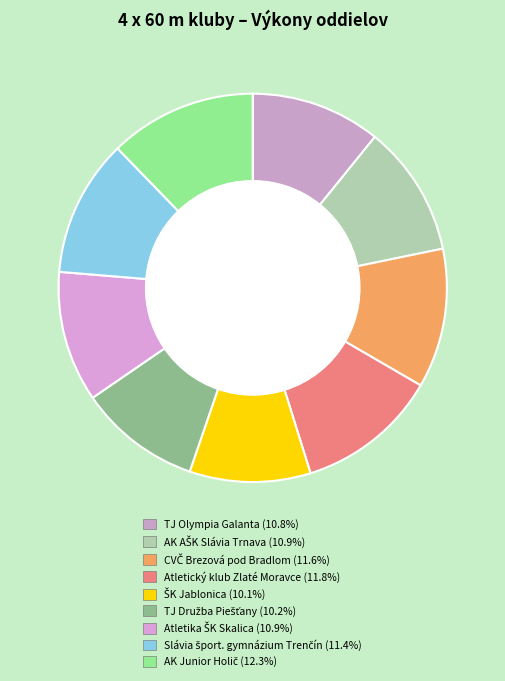

How many segments does this pie chart have?

9